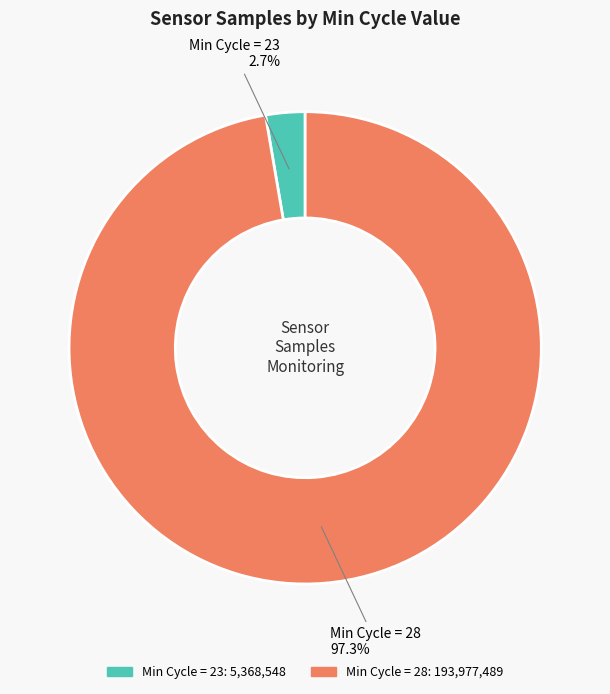

Is there any slice that represents more than half of the pie?

Yes